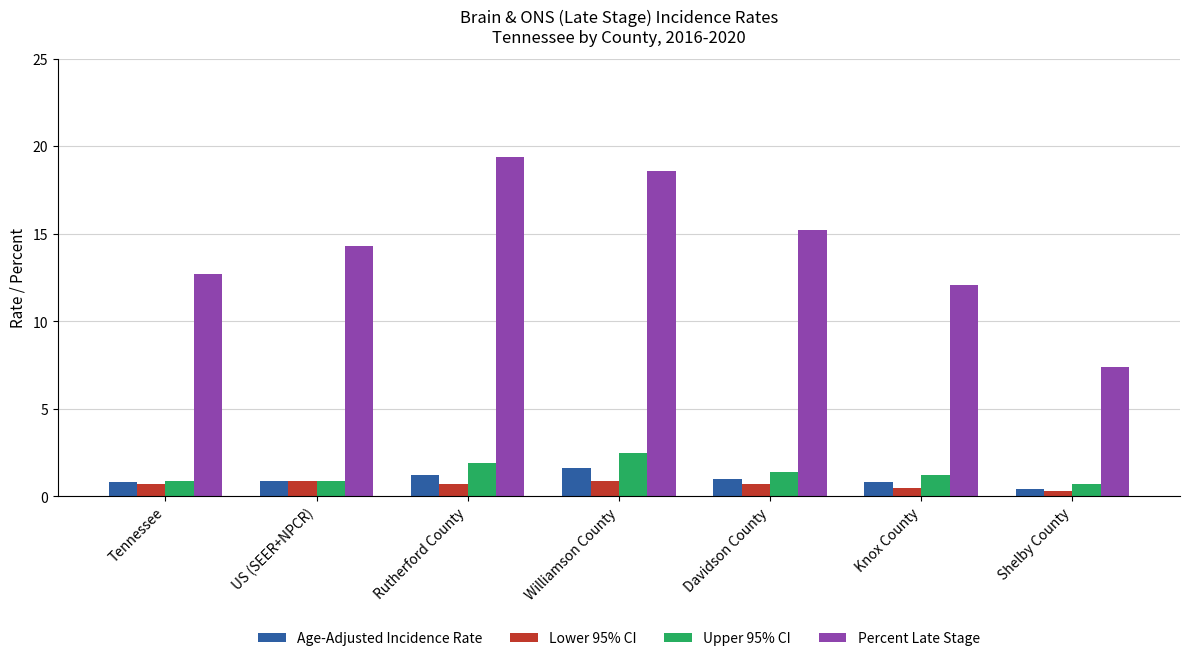

What is the spread (max minus min) of values at US (SEER+NPCR)?

13.4